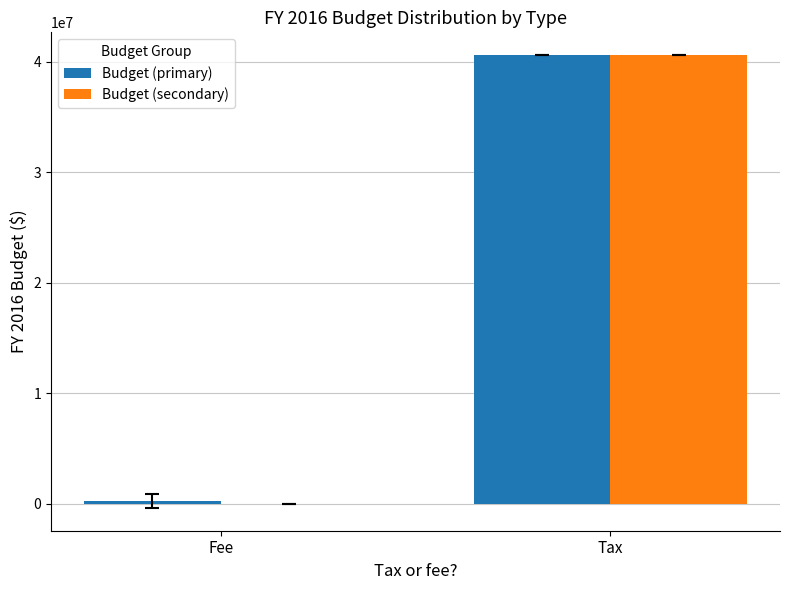

What is the sum of all Budget (primary) values?

40888625.0